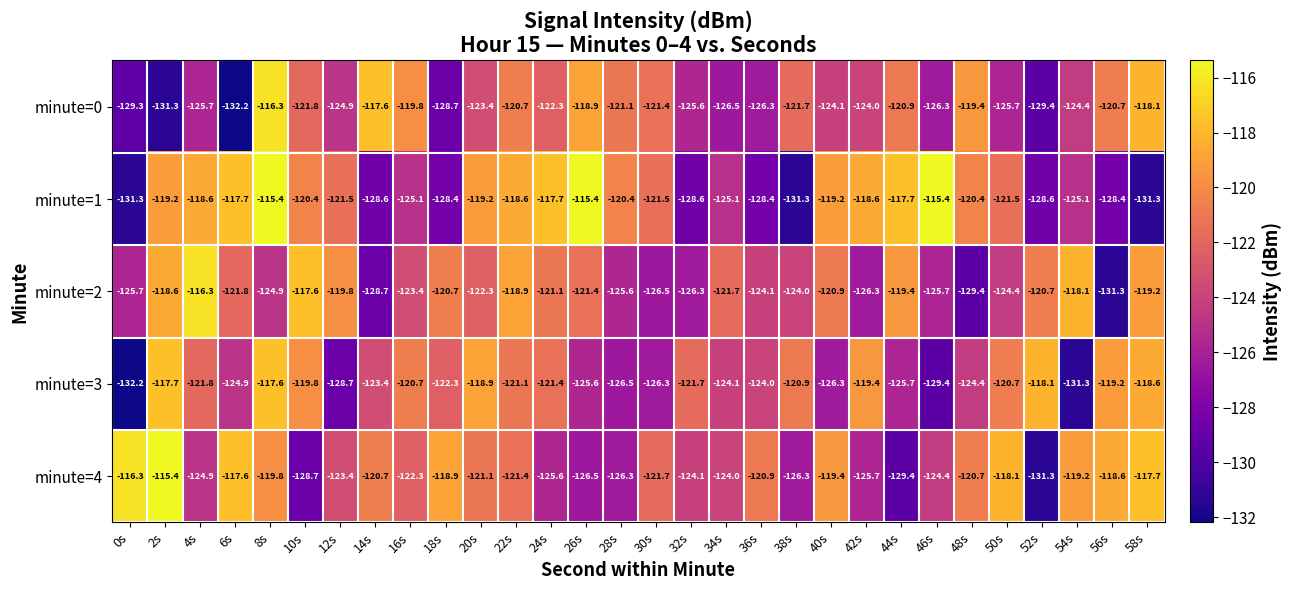

What is the average value of the minute=4 series?

-122.3